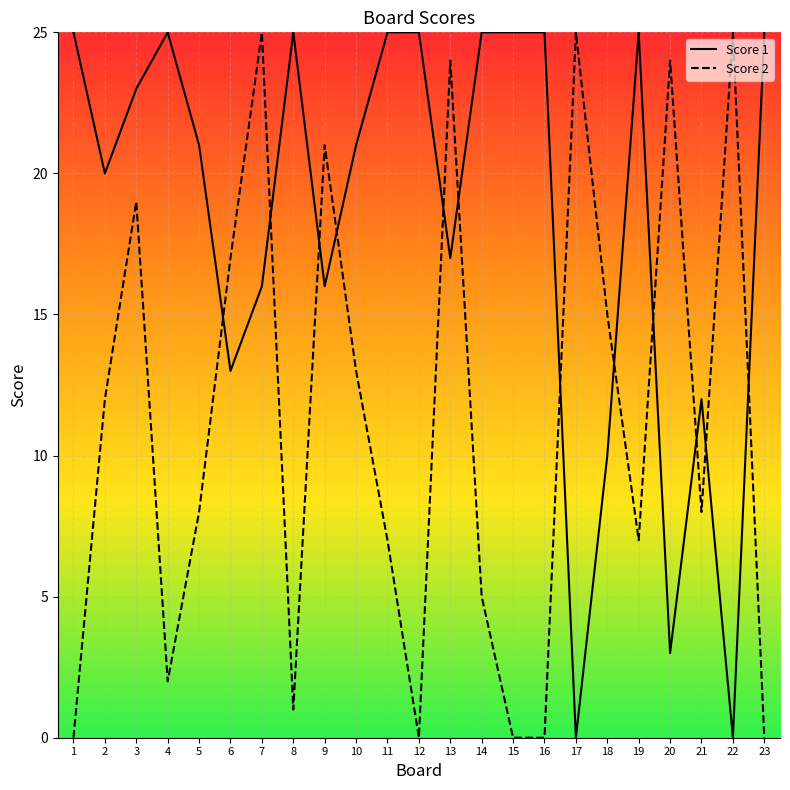

At how many categories does at least one series exceed 8?

23